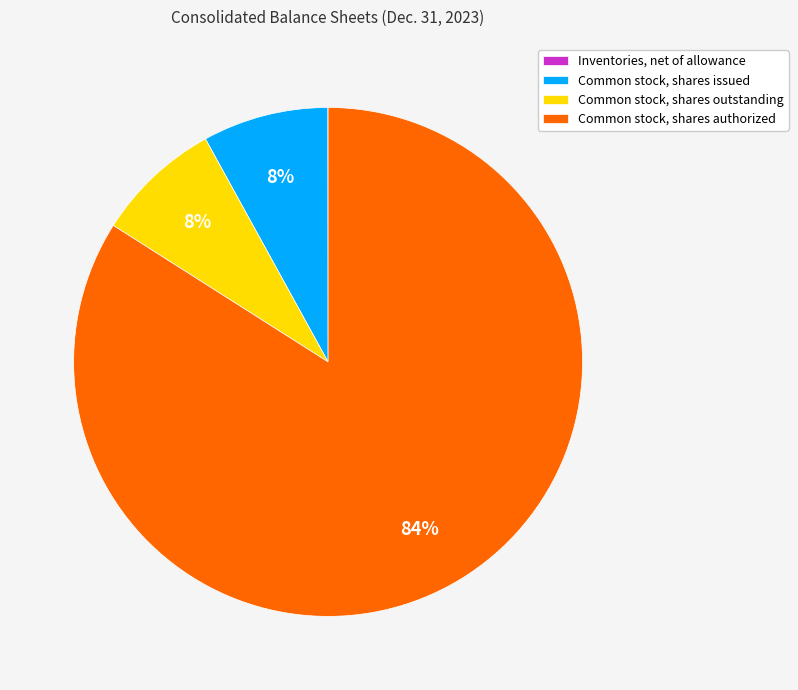

To the nearest percent, what is the average slice percentage?

25%